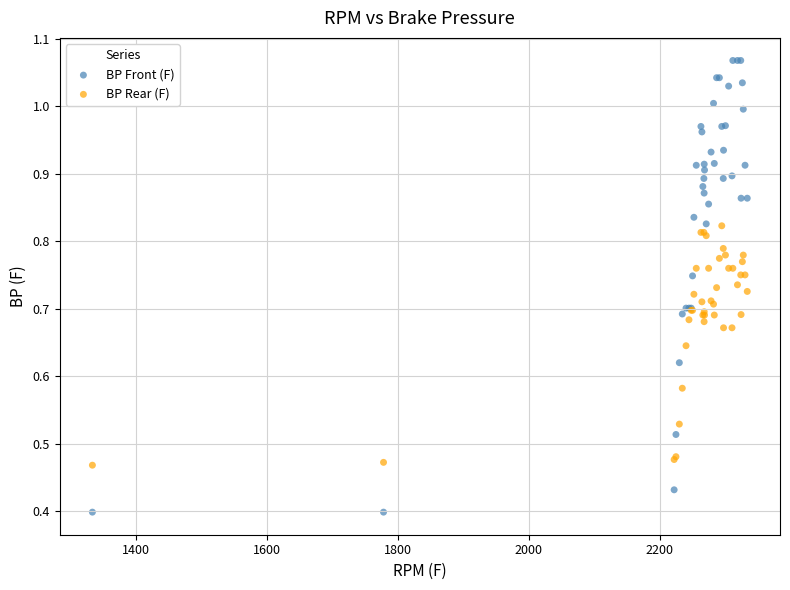

What are all the series names shown in the legend?

BP Front (F), BP Rear (F)